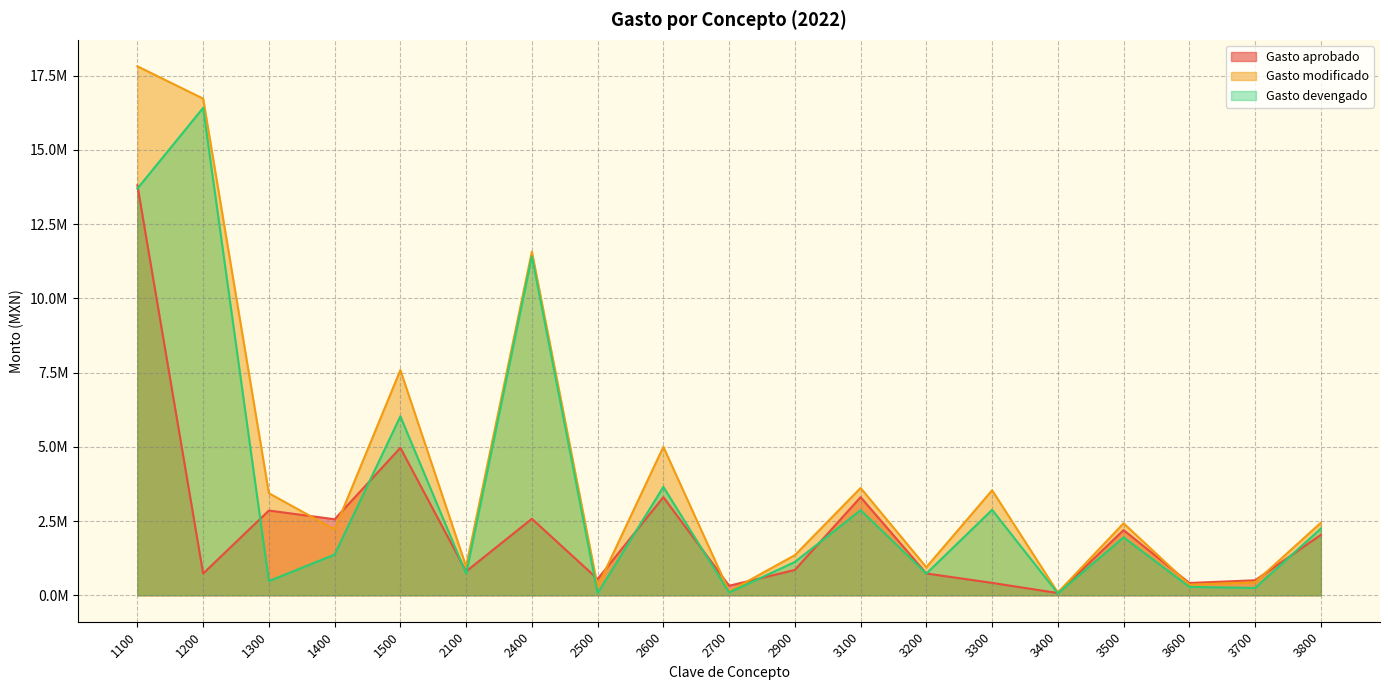

In Gasto devengado, how many points are higher than both neighbors (excluding endpoints)?

7